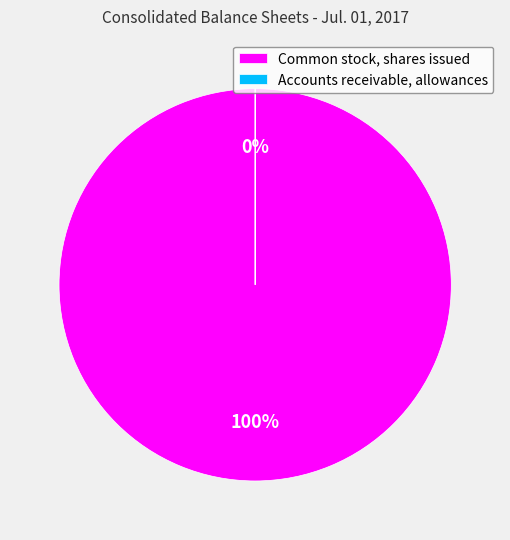

Rank the categories by value from highest to lowest.

Common stock, shares issued, Accounts receivable, allowances